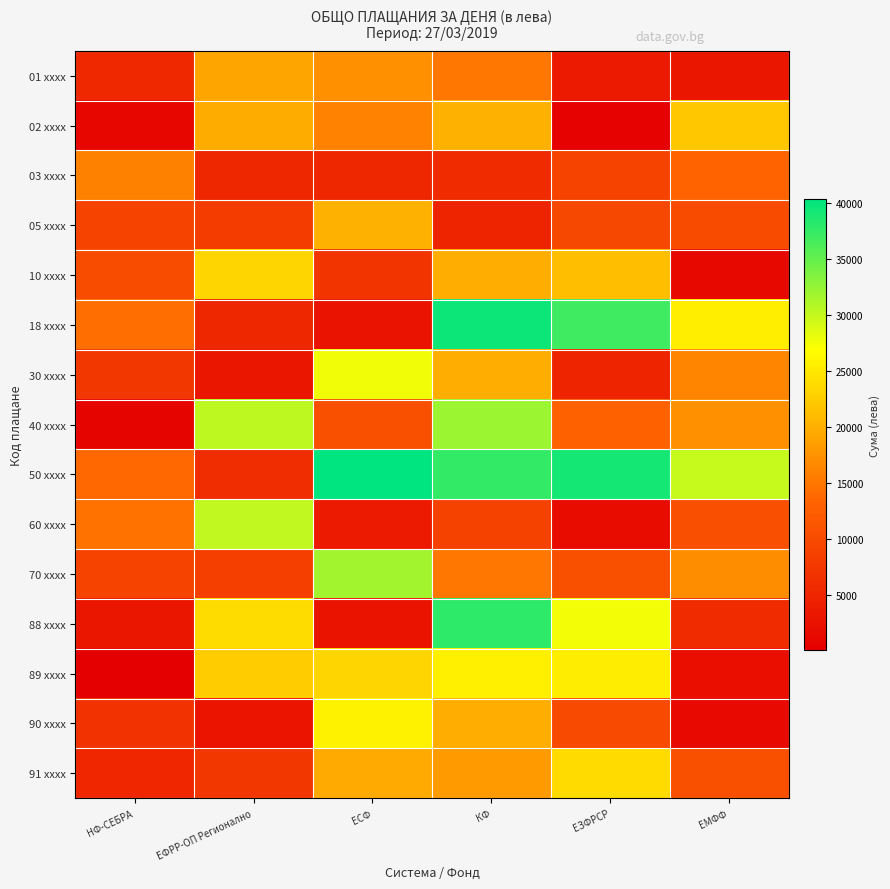

List the series in order of their peak value, lowest first.

03 xxxx, 01 xxxx, 05 xxxx, 02 xxxx, 10 xxxx, 91 xxxx, 89 xxxx, 90 xxxx, 30 xxxx, 60 xxxx, 70 xxxx, 40 xxxx, 88 xxxx, 18 xxxx, 50 xxxx